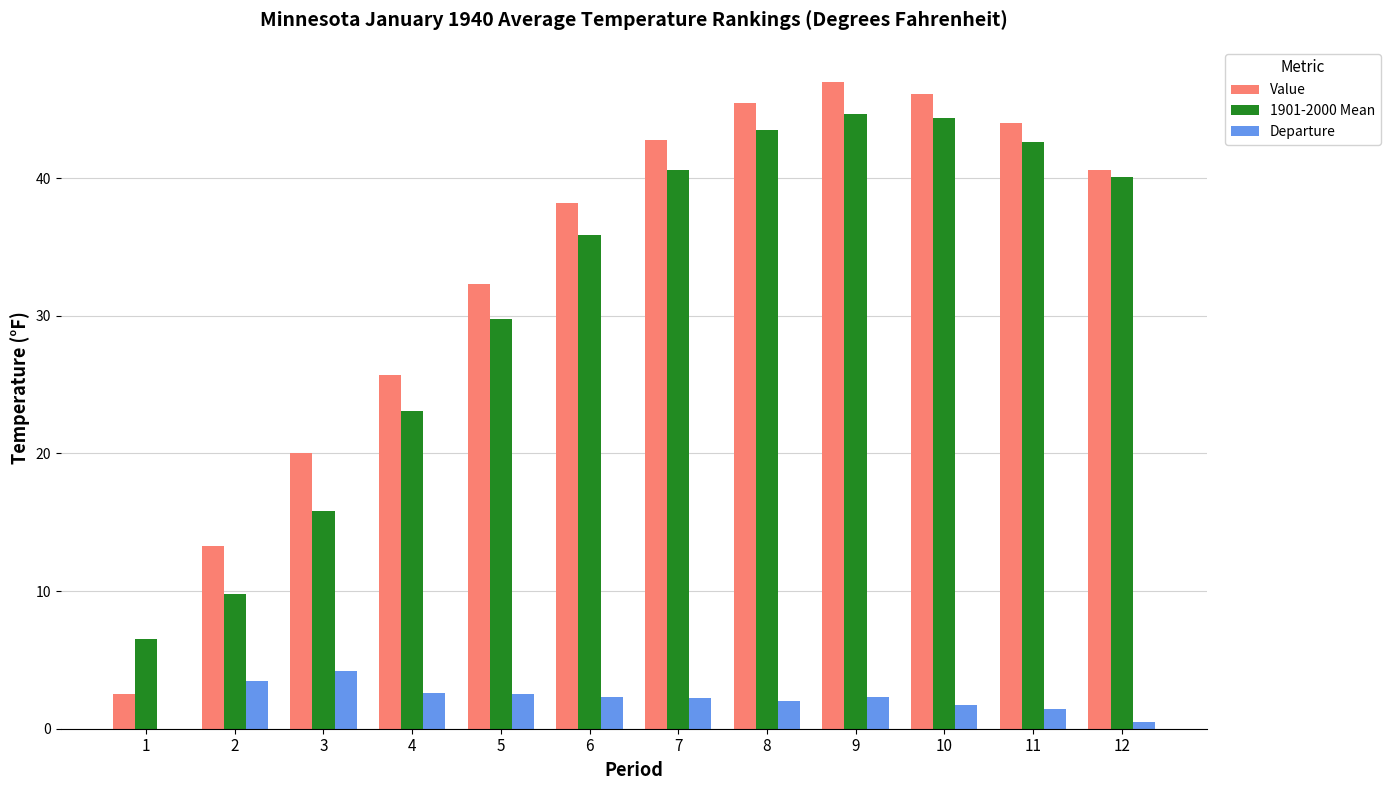

At how many categories does at least one series exceed 38?

7